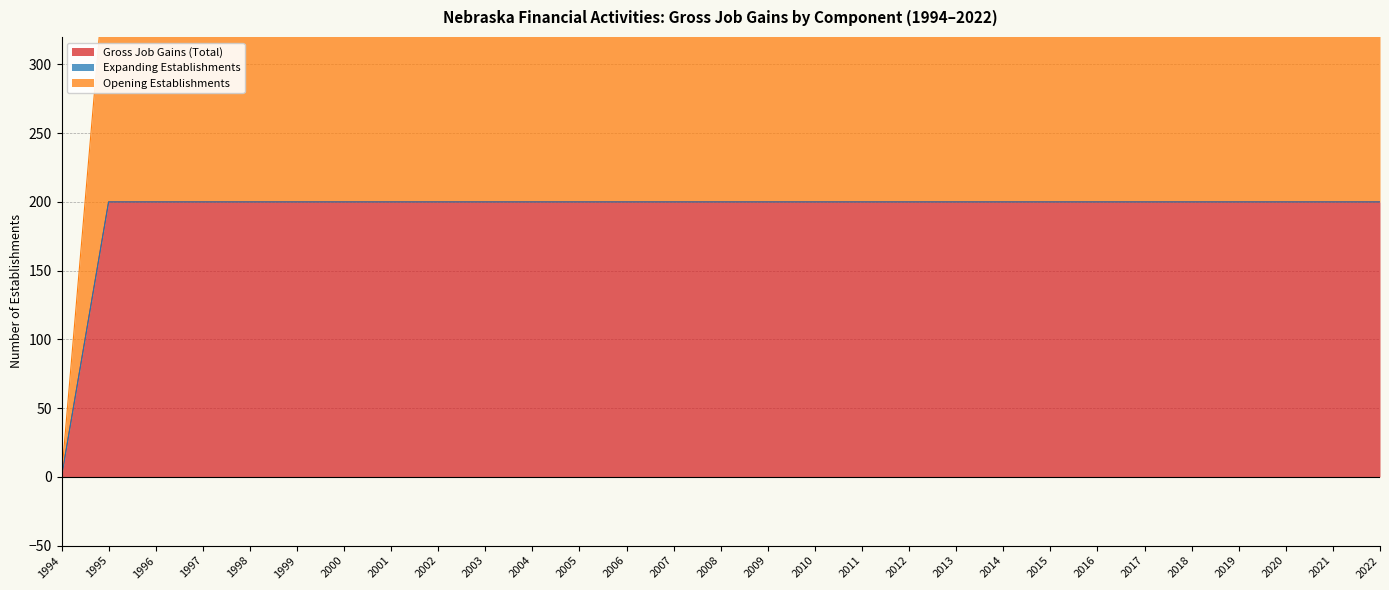

Where is Gross Job Gains (Total) nearest to the value 100?

1994